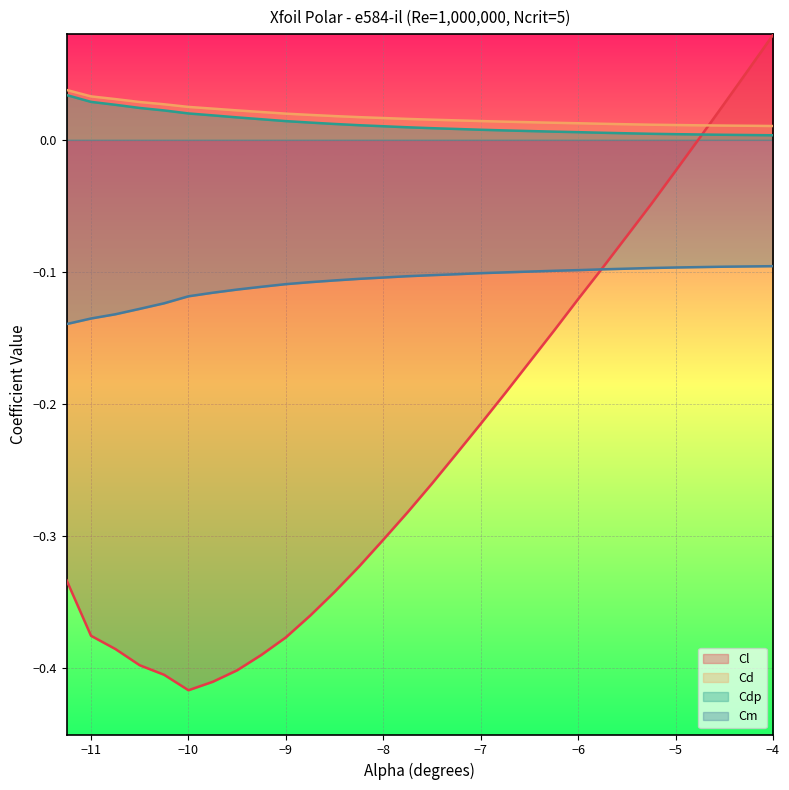

Which series has the largest range (max minus min)?

Cl